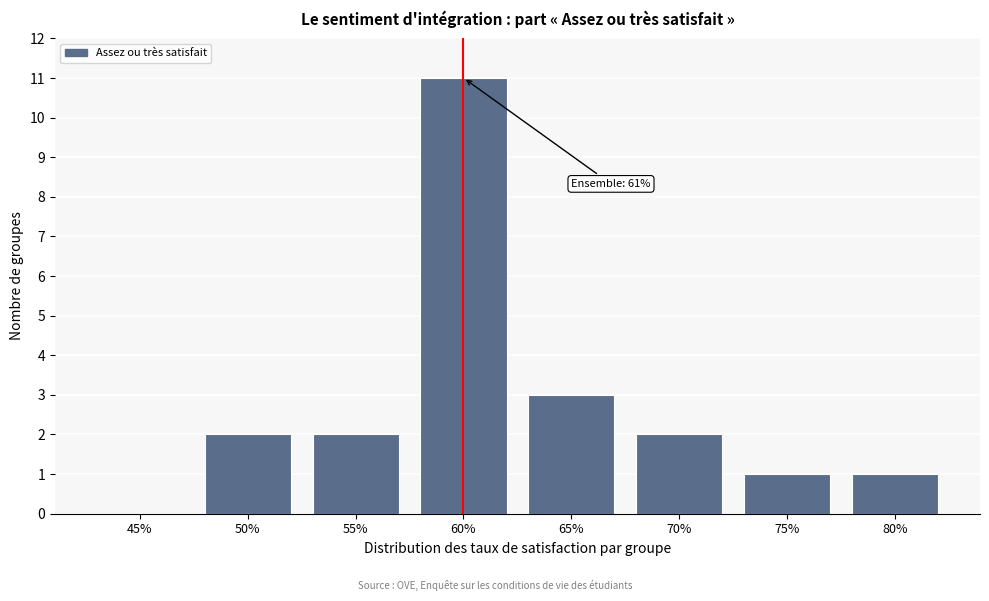

Reading right to left, extract all data points from this chart.

80%=1	75%=1	70%=2	65%=3	60%=11	55%=2	50%=2	45%=0